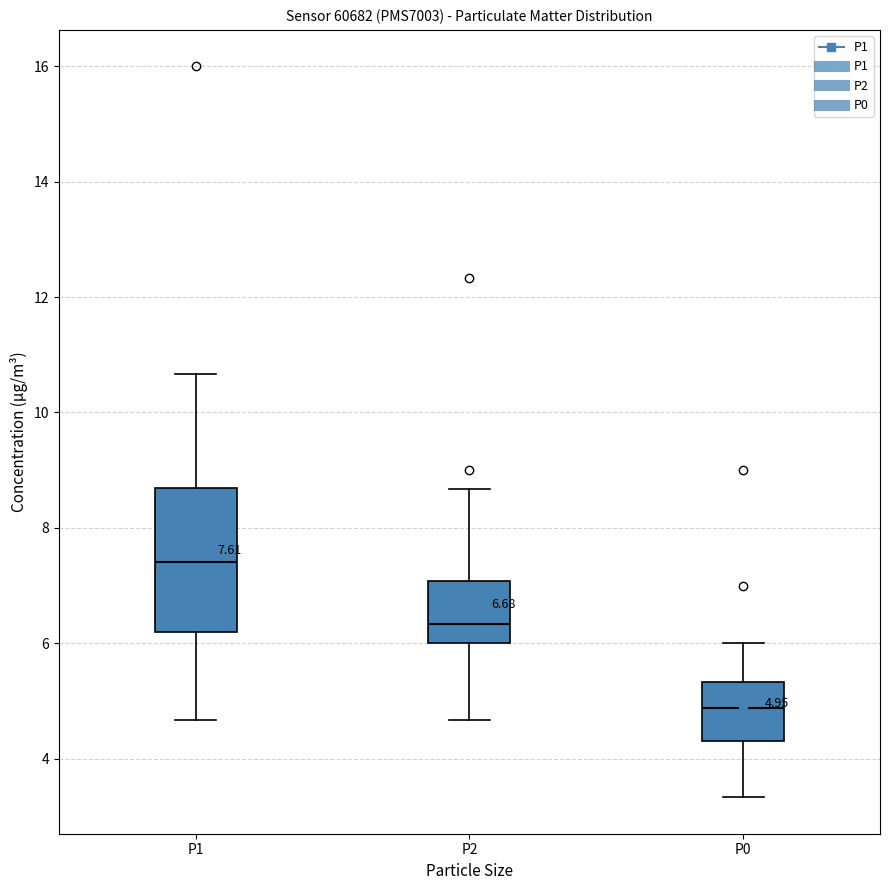

Which box is the tallest, from its lower edge to its upper edge?

P1